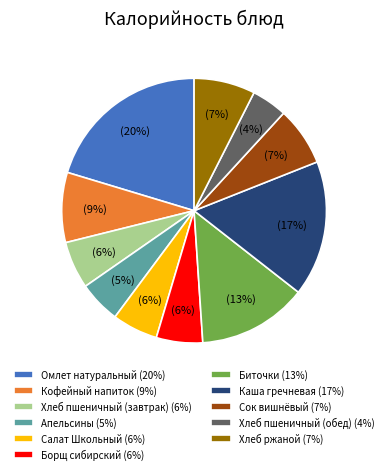

To the nearest percent, what is the combined percentage of Борщ сибирский and Сок вишнёвый?

13%